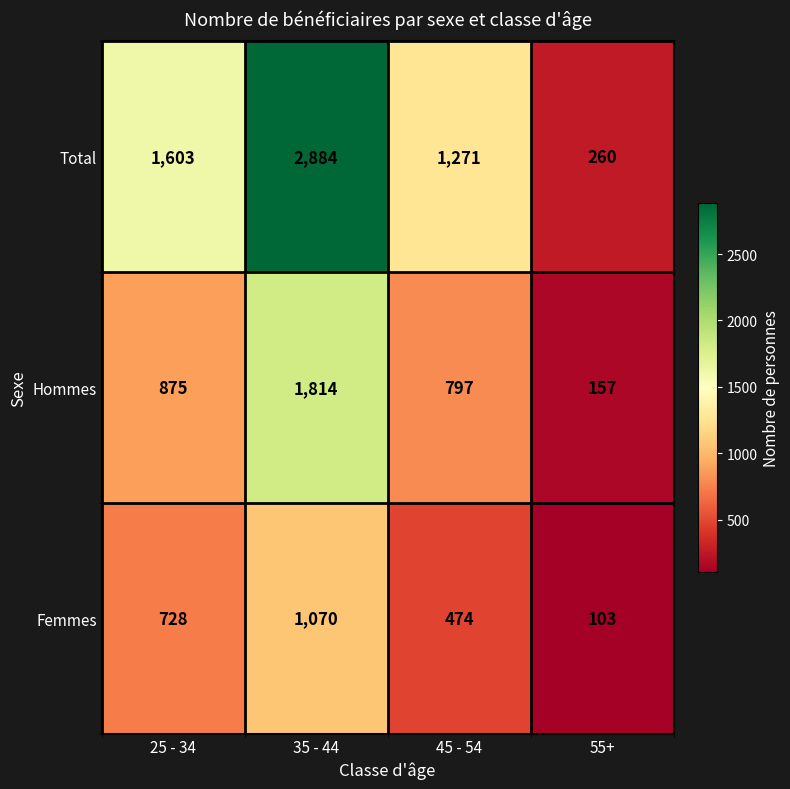

Count the number of data series in this chart.

3